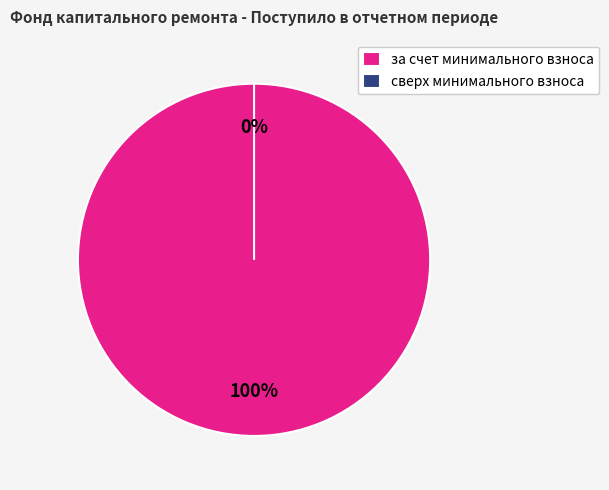

Which category has the smallest portion of the pie?

сверх минимального взноса